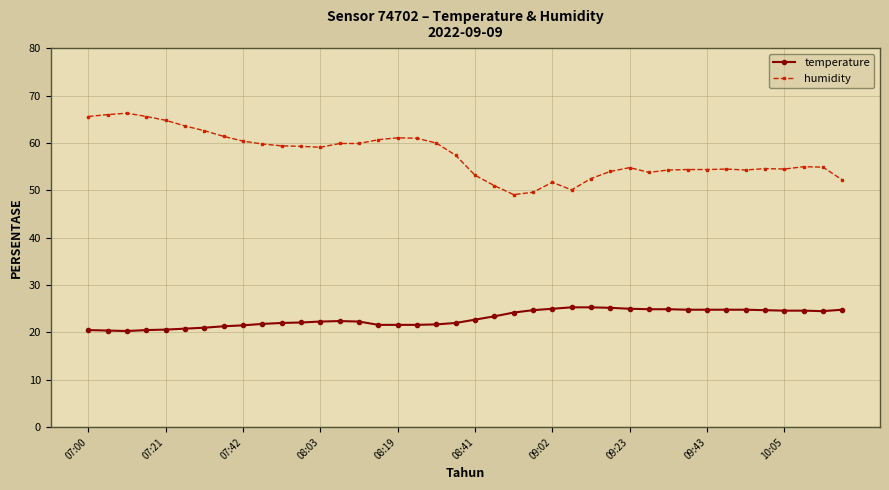

At how many categories does at least one series exceed 37?

40